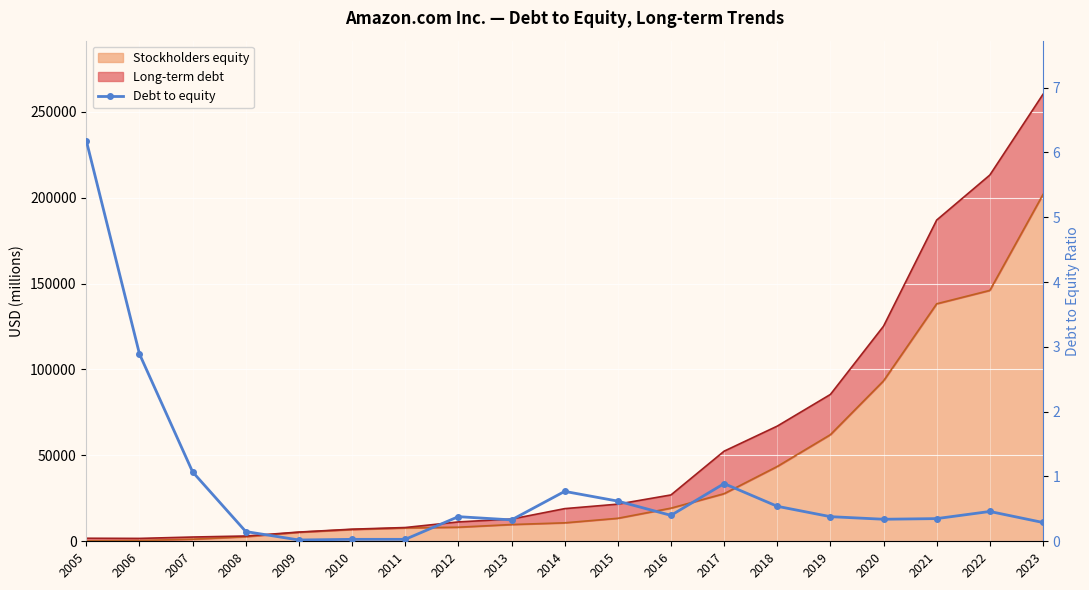

True or false: the data shows 0.0 at 2010.

True